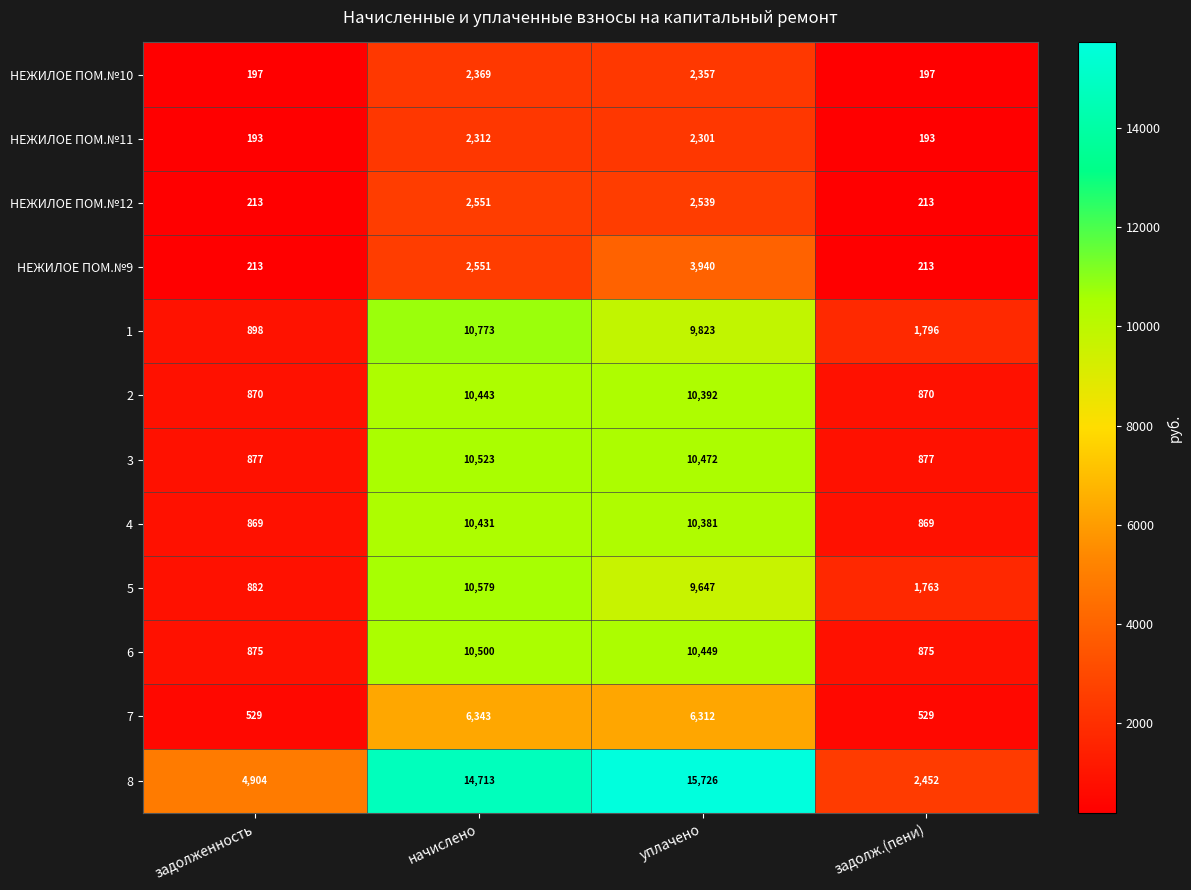

What value does the 8 series have at начислено, to the nearest 100?

14700